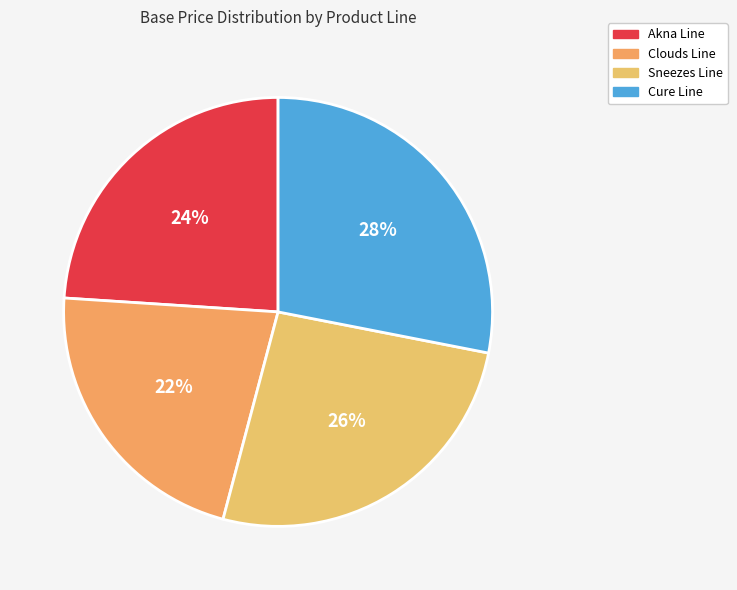

Count the number of slices in the pie.

4